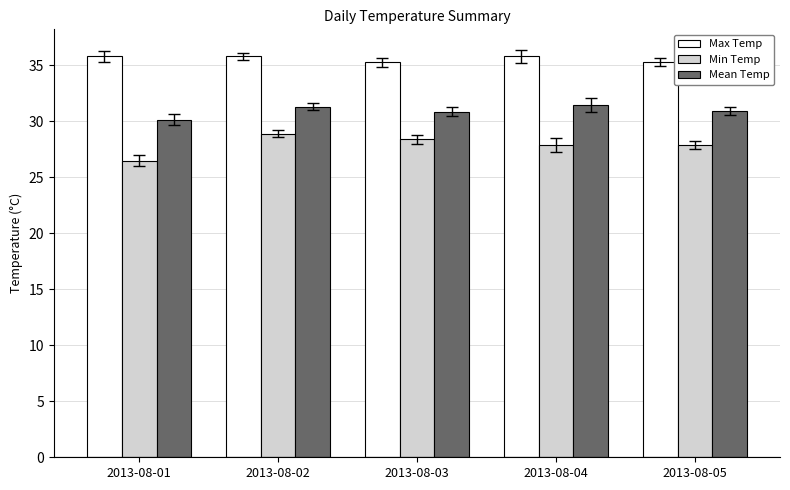

Rank the series at 2013-08-04 from highest to lowest value.

Max Temp, Mean Temp, Min Temp